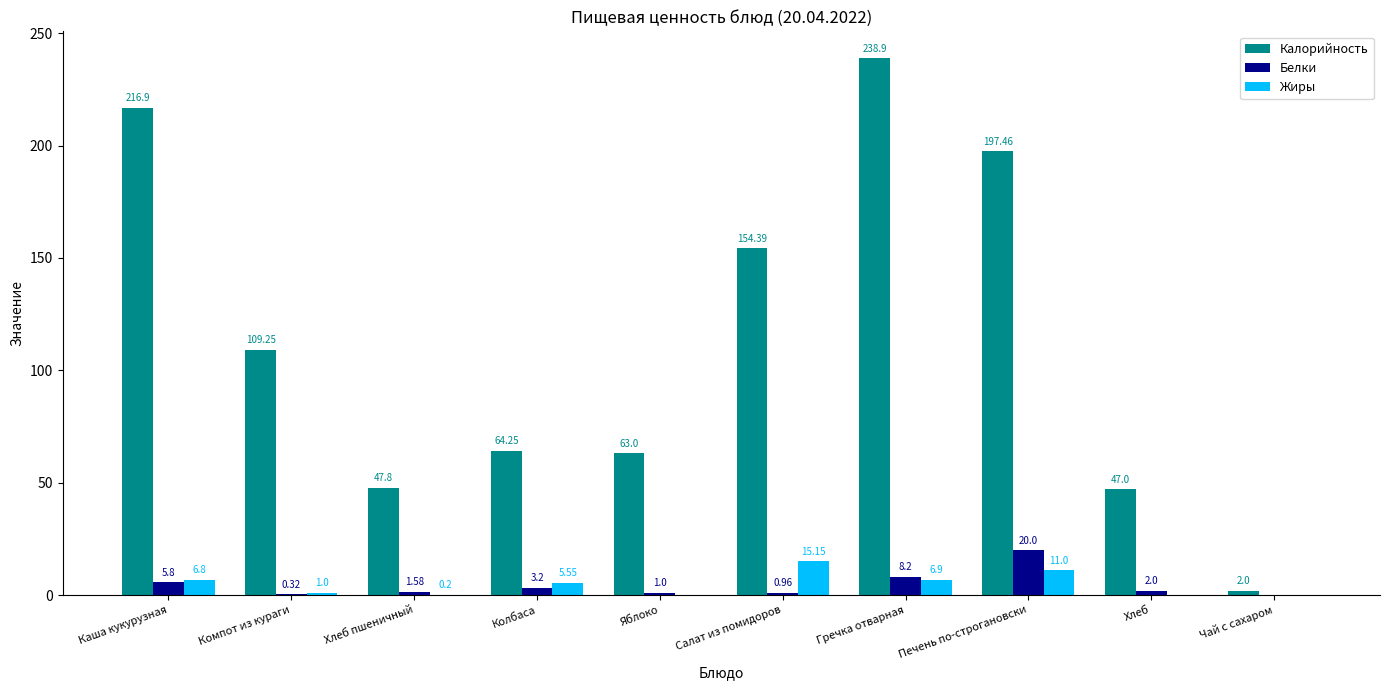

Which series has the largest total across all categories?

Калорийность